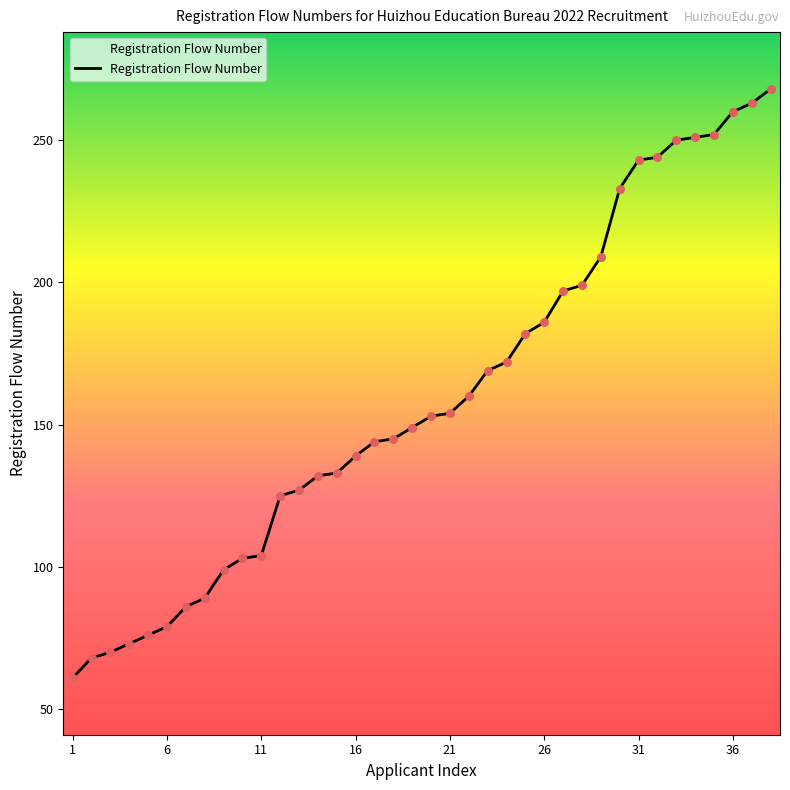

What is the difference between the maximum and minimum values?

207